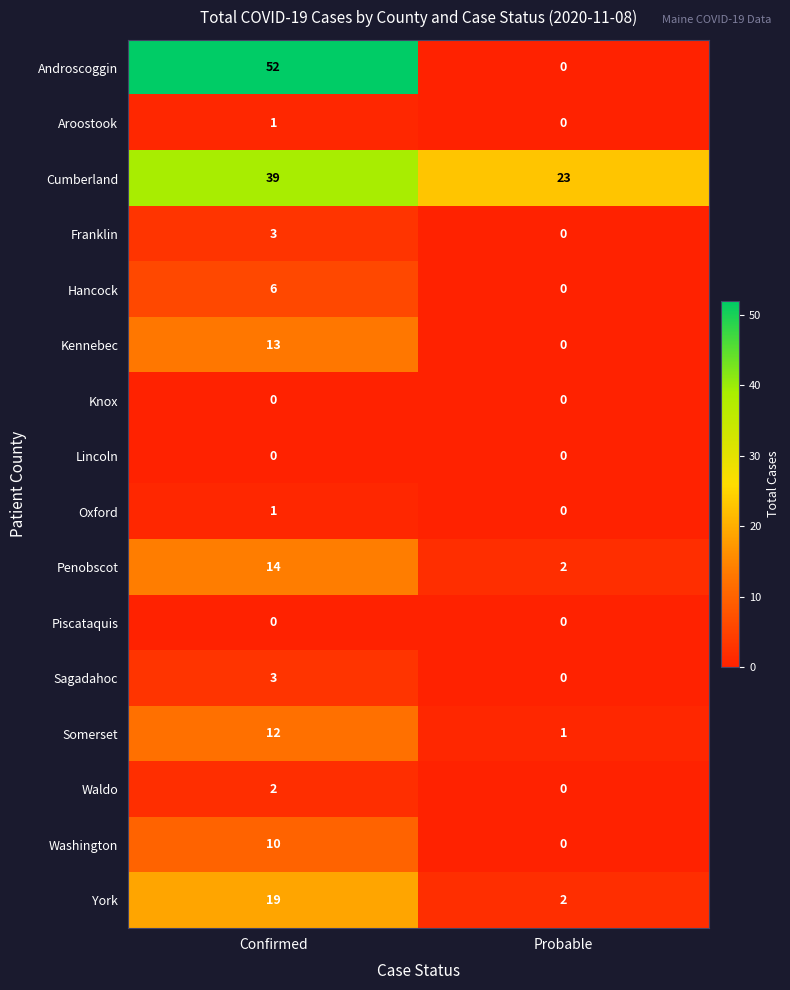

True or false: Hancock has a value of -4 at Probable.

False